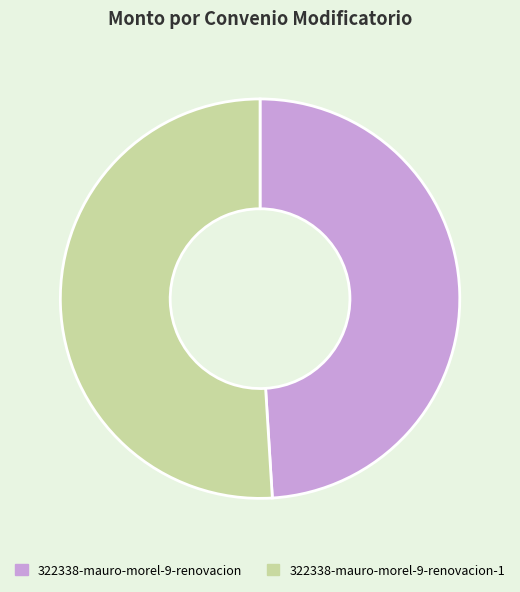

Which category has the biggest portion of the pie?

322338-mauro-morel-9-renovacion-1